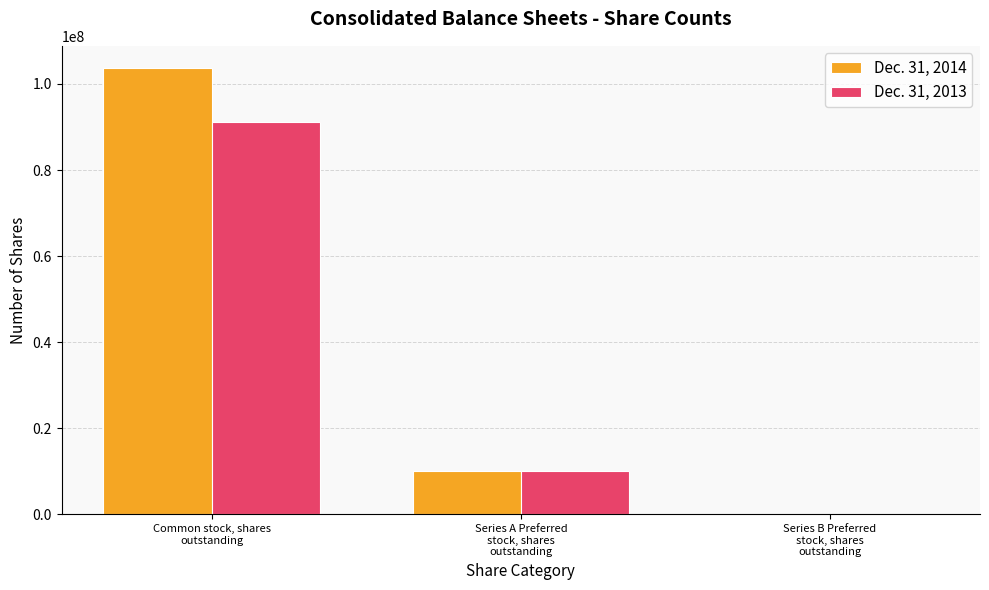

What is the difference between the Dec. 31, 2013 values at Series A Preferred
stock, shares
outstanding and Common stock, shares
outstanding?

81266411